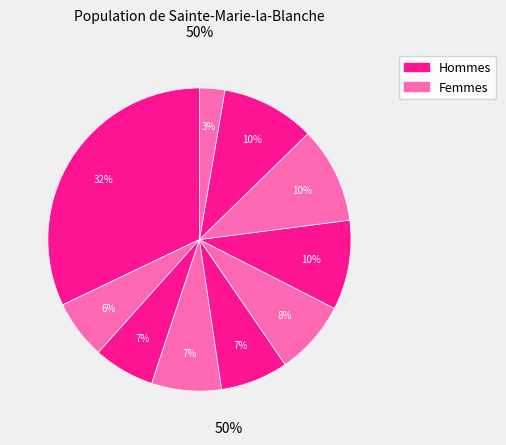

How many segments does this pie chart have?

10